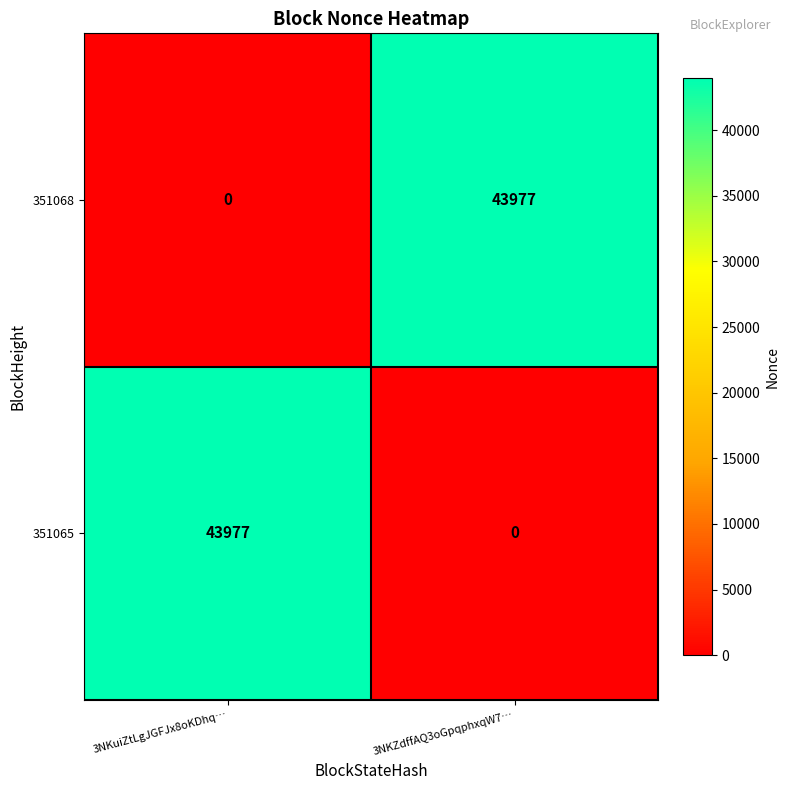

What is the greatest value displayed?

43977